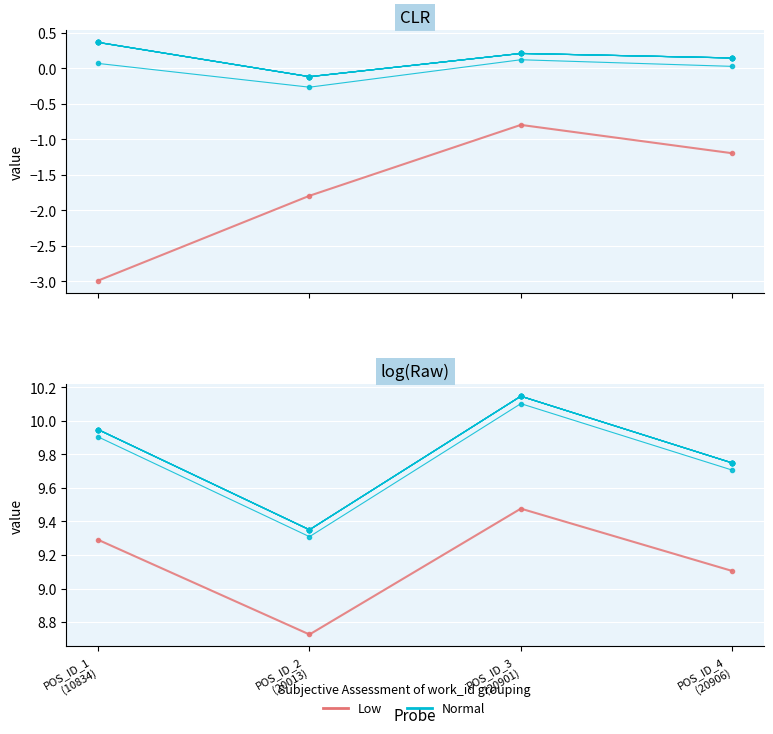

Which has a higher value, POS_ID_2
(20013) or POS_ID_4
(20906)?

POS_ID_4
(20906)